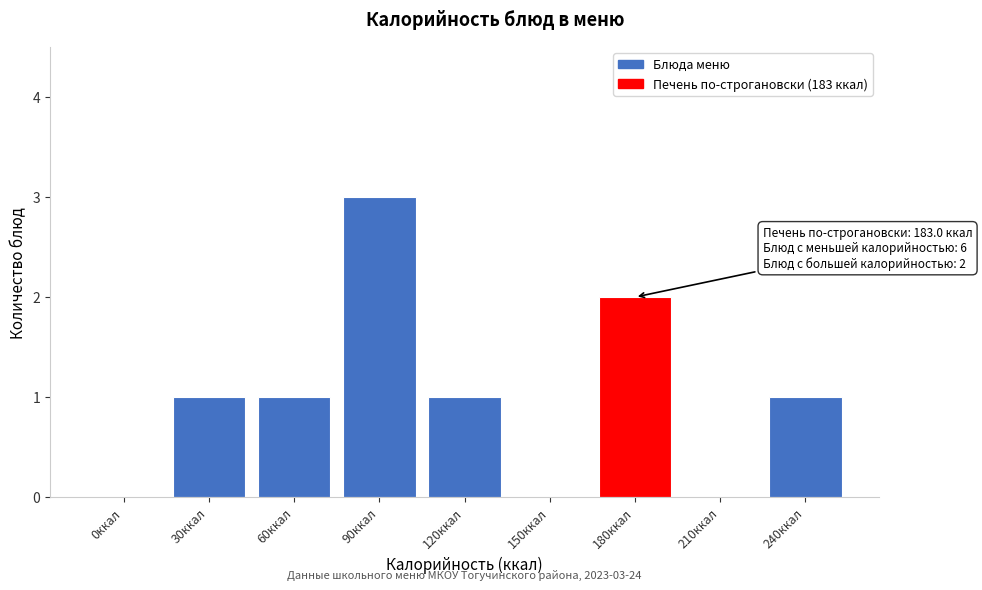

Reading right to left, list all the values displayed in this chart.

240ккал=1	210ккал=0	180ккал=2	150ккал=0	120ккал=1	90ккал=3	60ккал=1	30ккал=1	0ккал=0